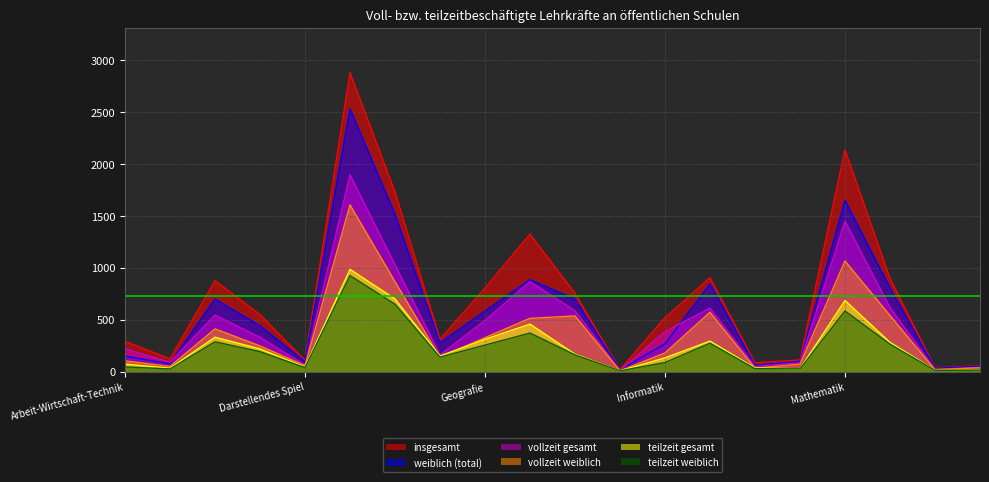

What is the sum of the teilzeit gesamt values at Informatik and Niederdeutsch?

148